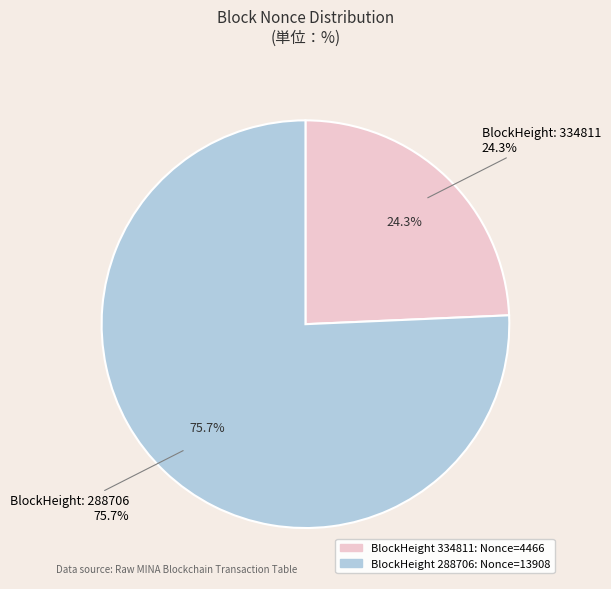

The 288706 slice represents 70% of the pie. True or false?

False